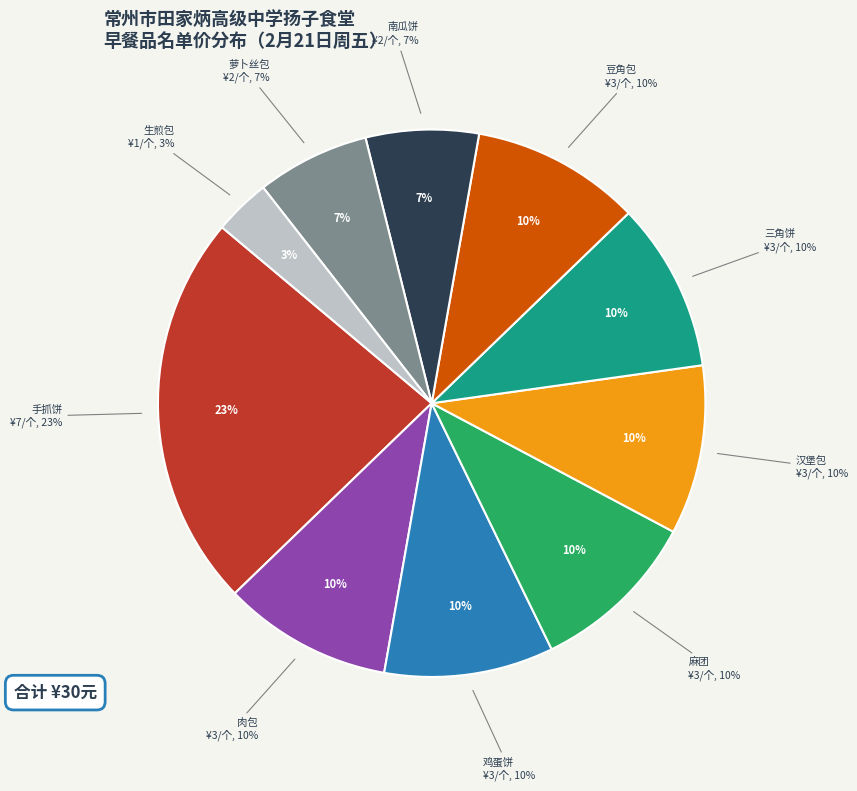

How many segments does this pie chart have?

10